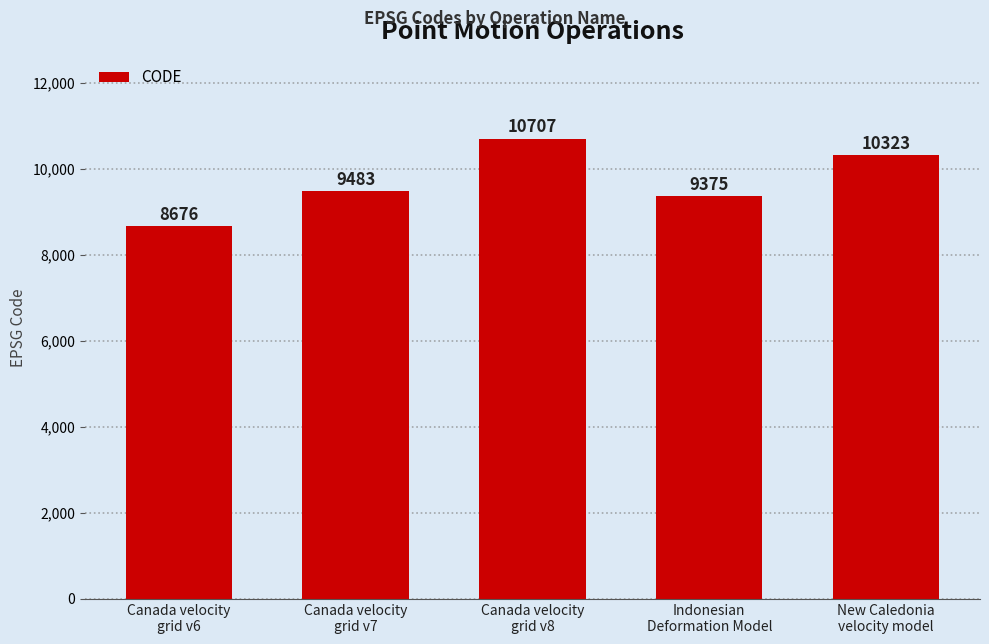

What value does the data have at Canada velocity
grid v8?

10707